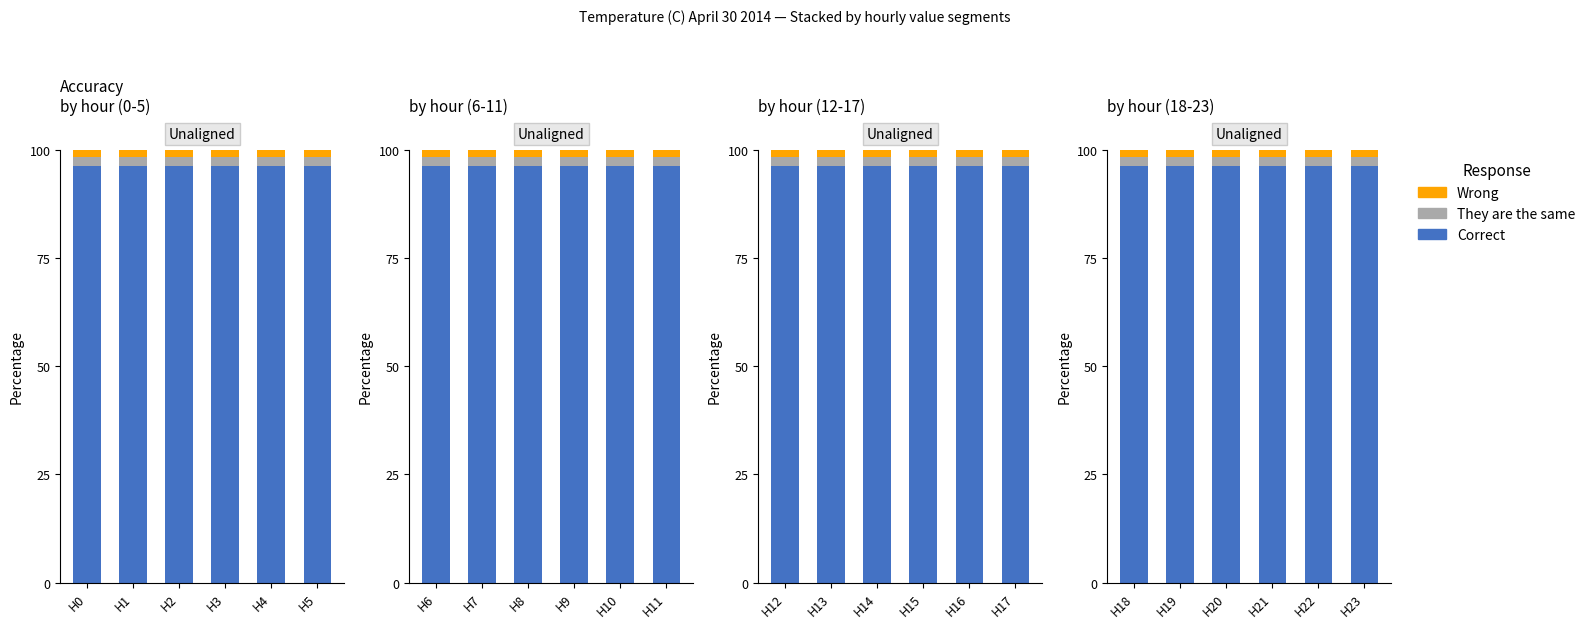

The value of They are the same at H23 is 1.9. True or false?

True